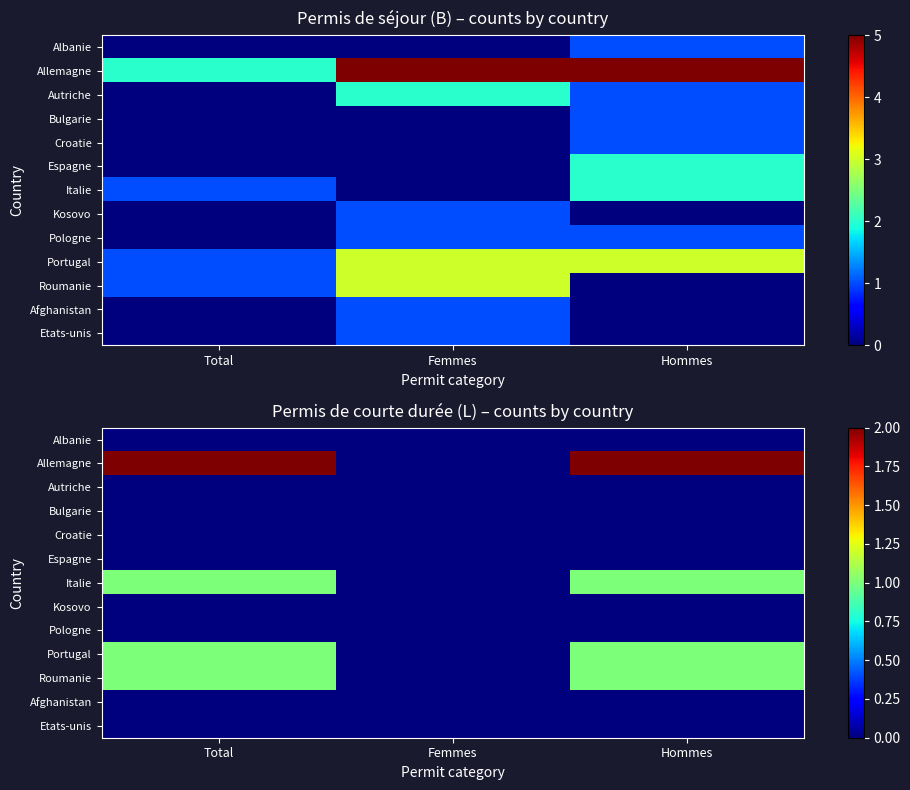

At which label is Afghanistan closest to 0?

Total